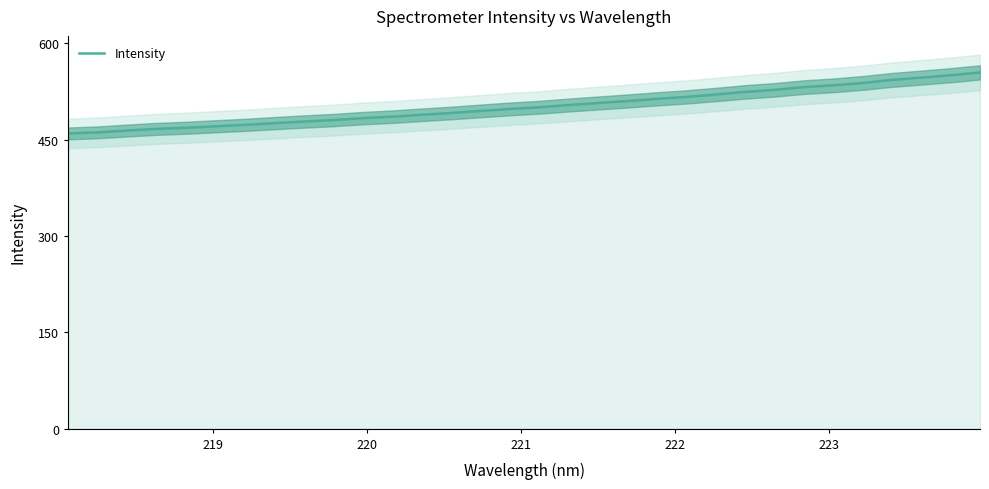

What is the lowest value of the Intensity series?

459.7